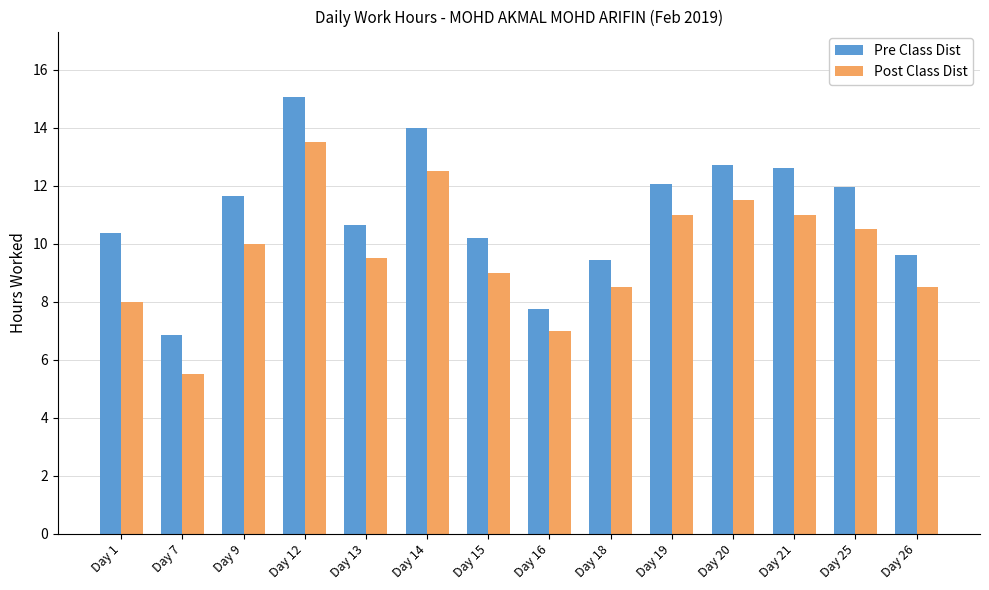

At Day 12, list the series in order from smallest to largest.

Post Class Dist, Pre Class Dist